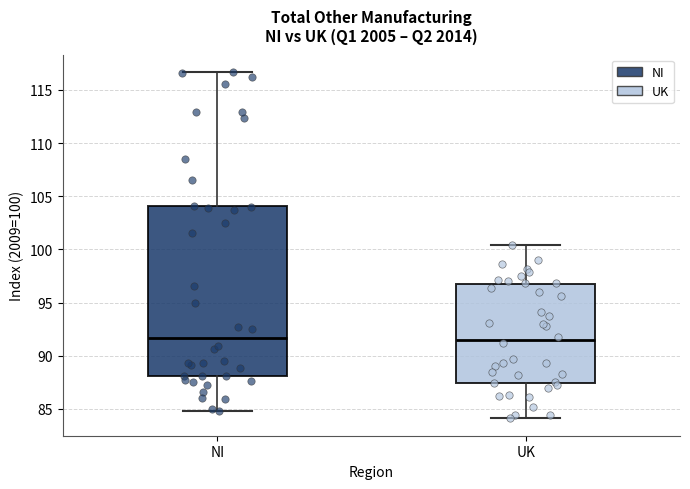

Where is the upper edge of the box for NI on the y-axis? The values are not printed on the chart, so give them approximately, as read against the axis.

104.0